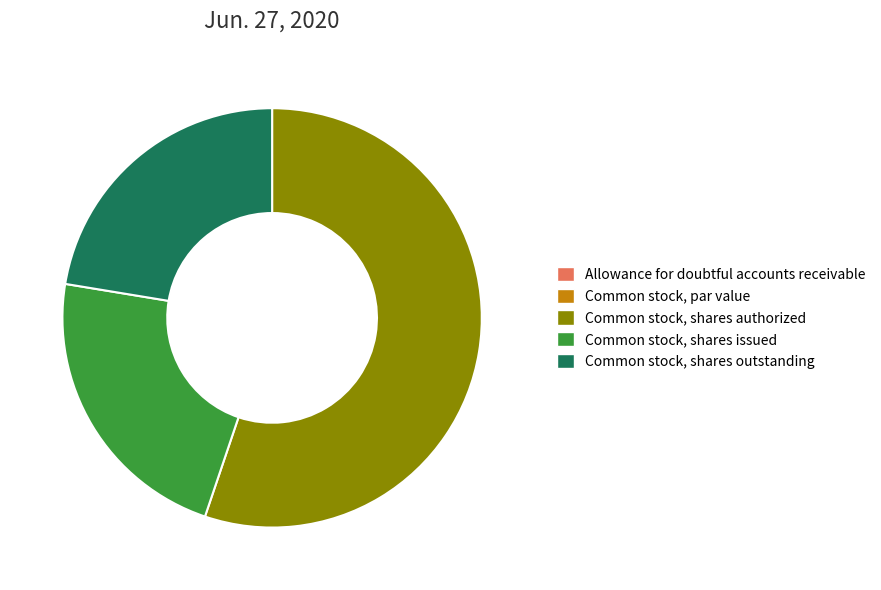

Do Common stock, shares outstanding and Common stock, shares authorized together represent more than half of the pie?

Yes